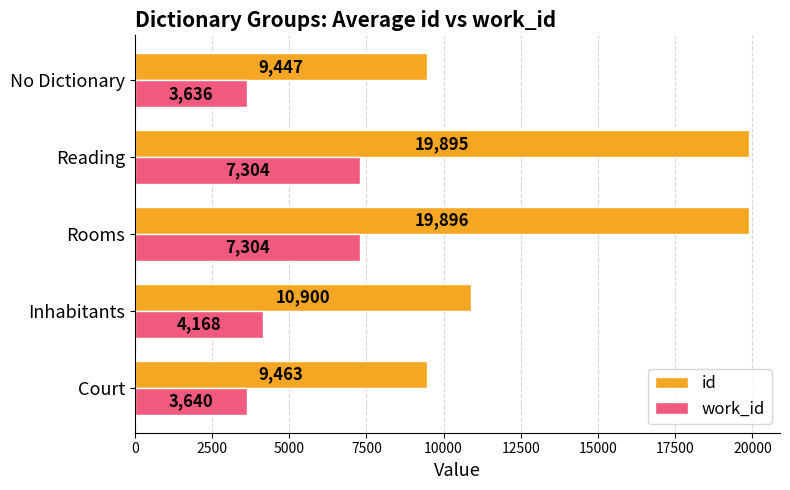

Which category has the lowest value in the work_id series?

No Dictionary